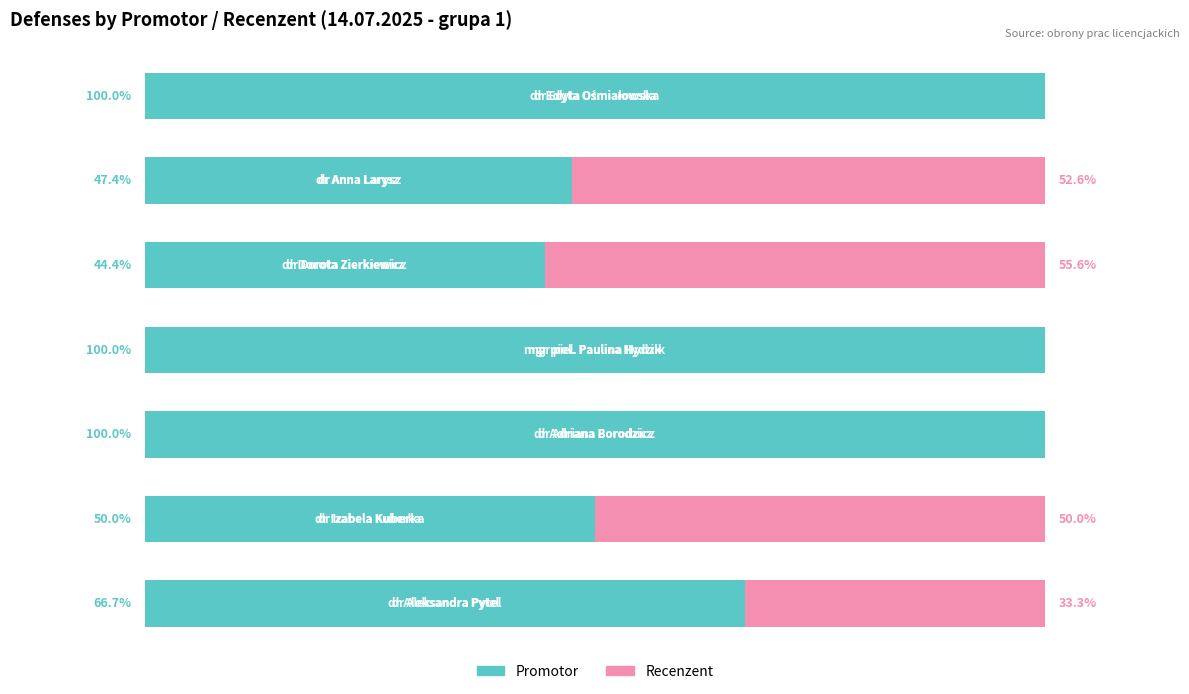

What are all the series names shown in the legend?

Promotor, Recenzent